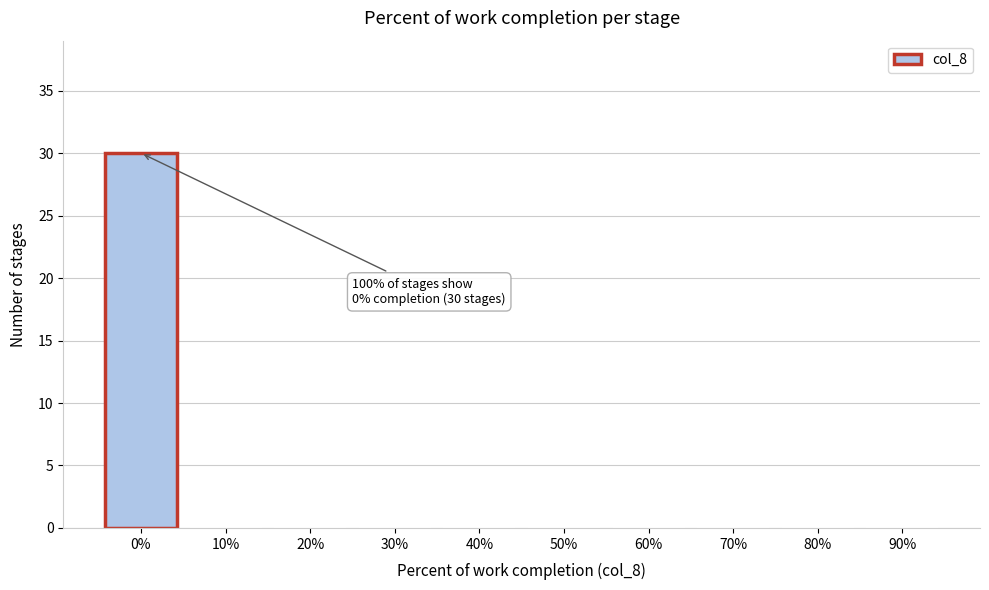

Over which range of the x-axis is the bar tallest?

-5 to 5